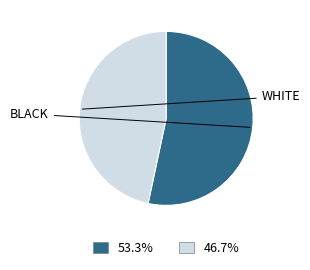

Is there a majority slice in this chart?

Yes